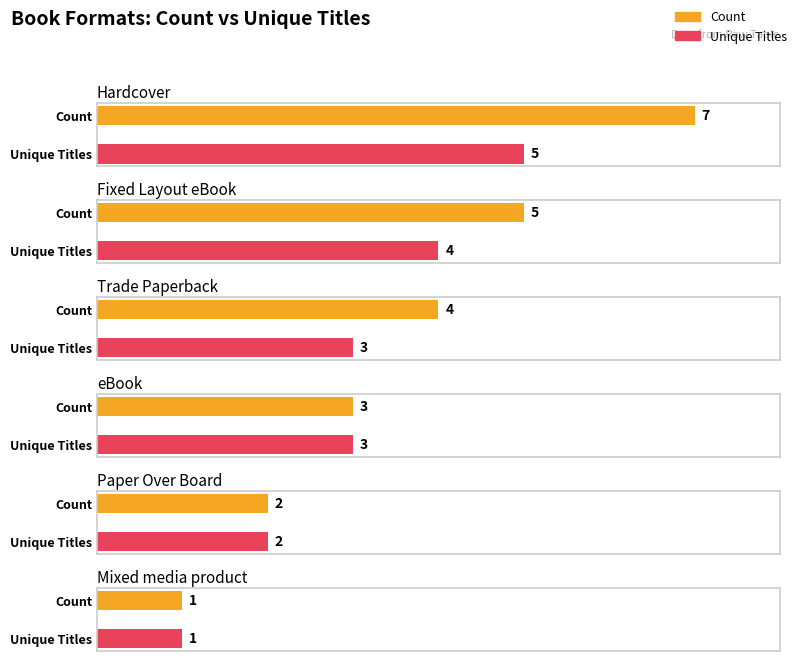

What position from the right is Mixed media product?

1